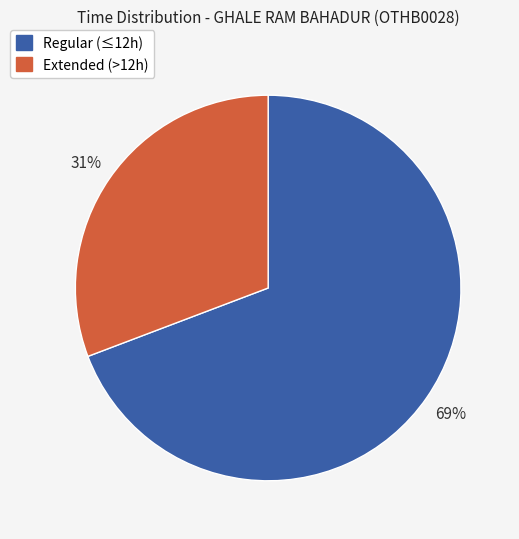

Does any single category account for the majority?

Yes